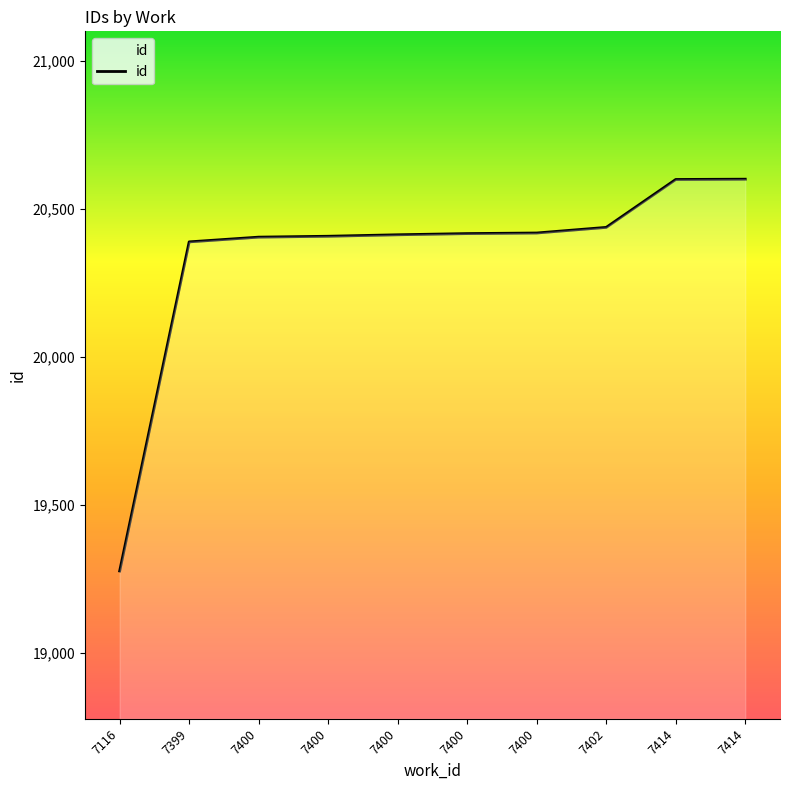

Is this an area chart (filled region under the line)?

Yes